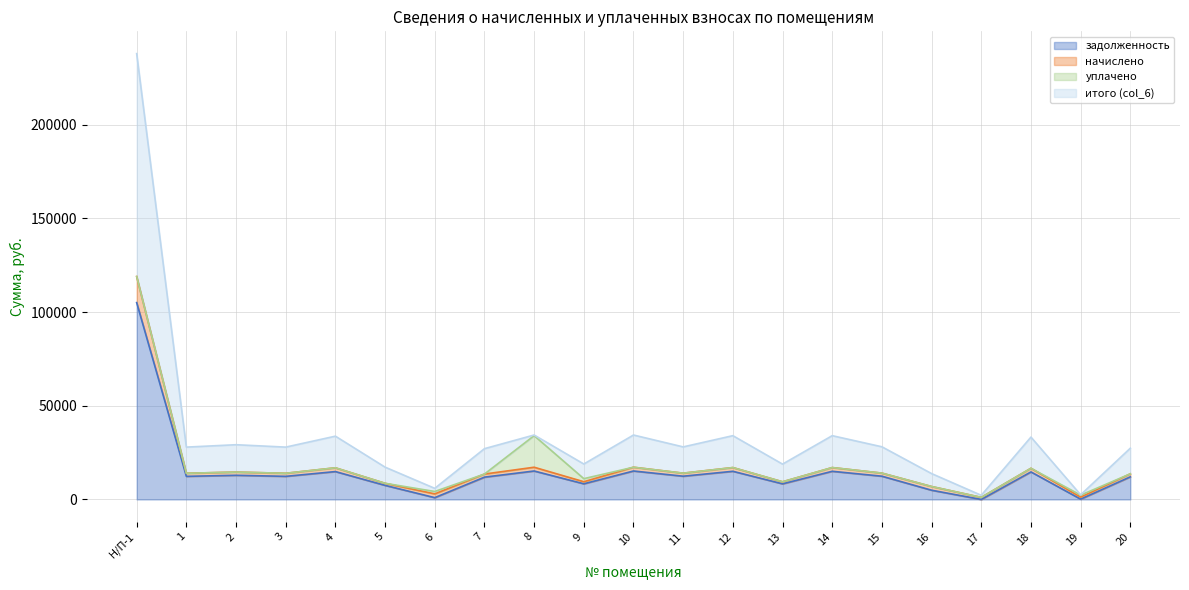

What is the maximum value for задолженность?

105031.2